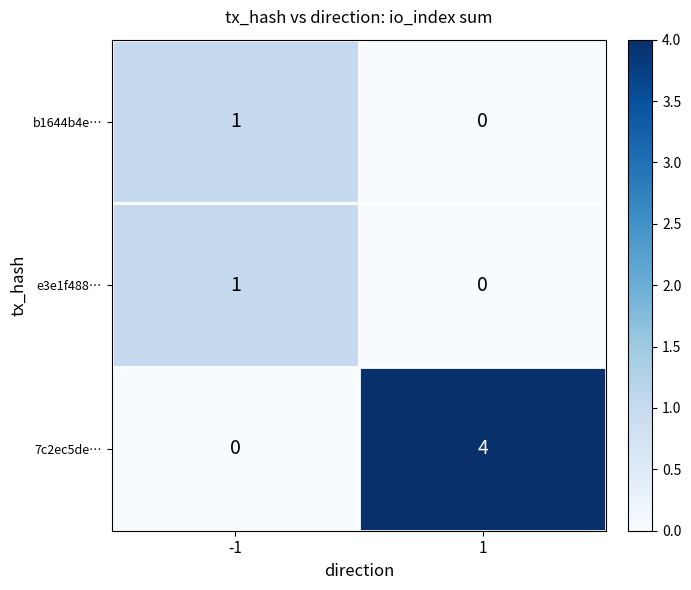

Is it true that e3e1f488… equals 1 at -1?

True